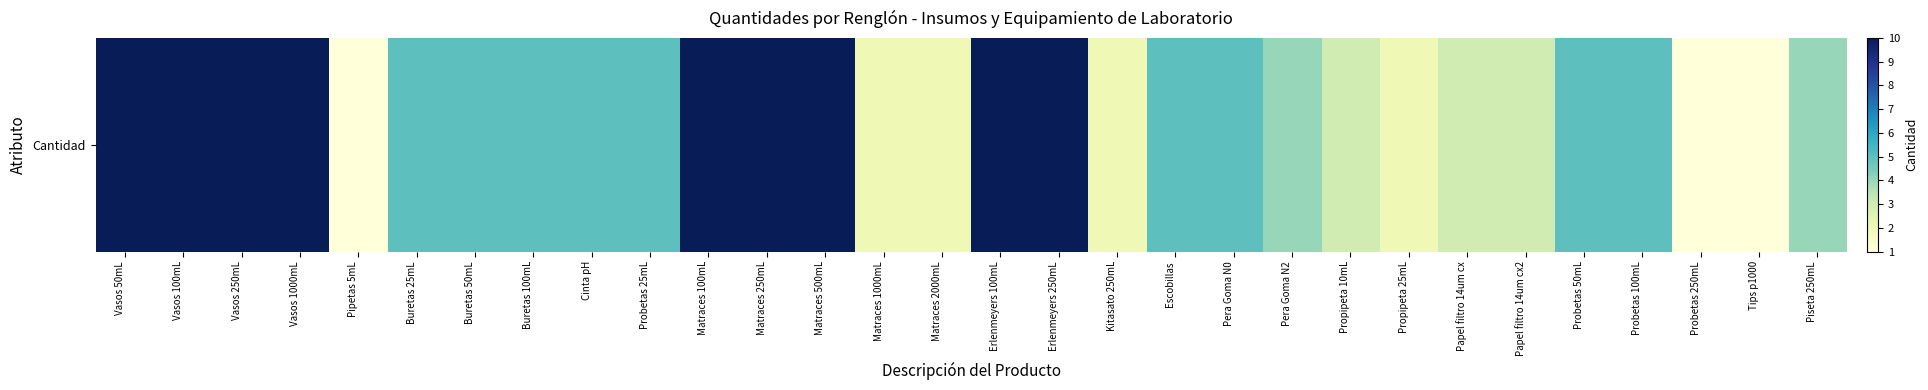

Reading left to right, extract all data points from this chart.

10	10	10	10	1	5	5	5	5	5	10	10	10	2	2	10	10	2	5	5	4	3	2	3	3	5	5	1	1	4